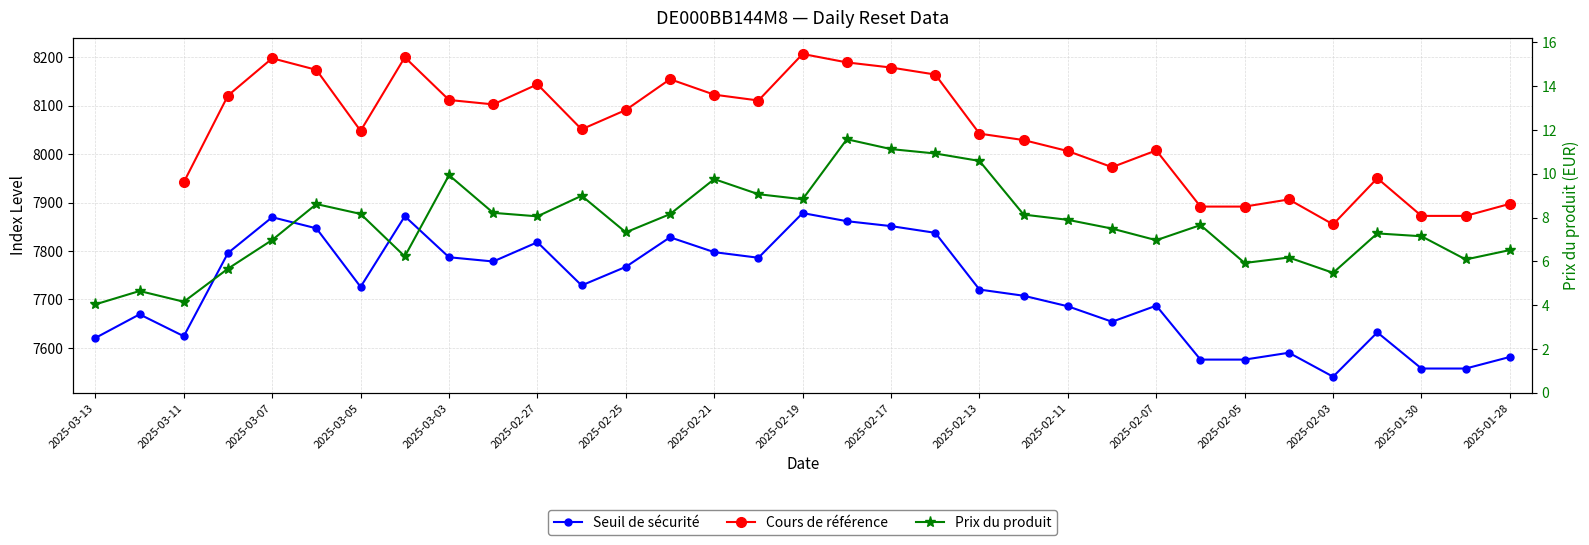

Where is the first local minimum for Seuil de sécurité?

2025-03-11